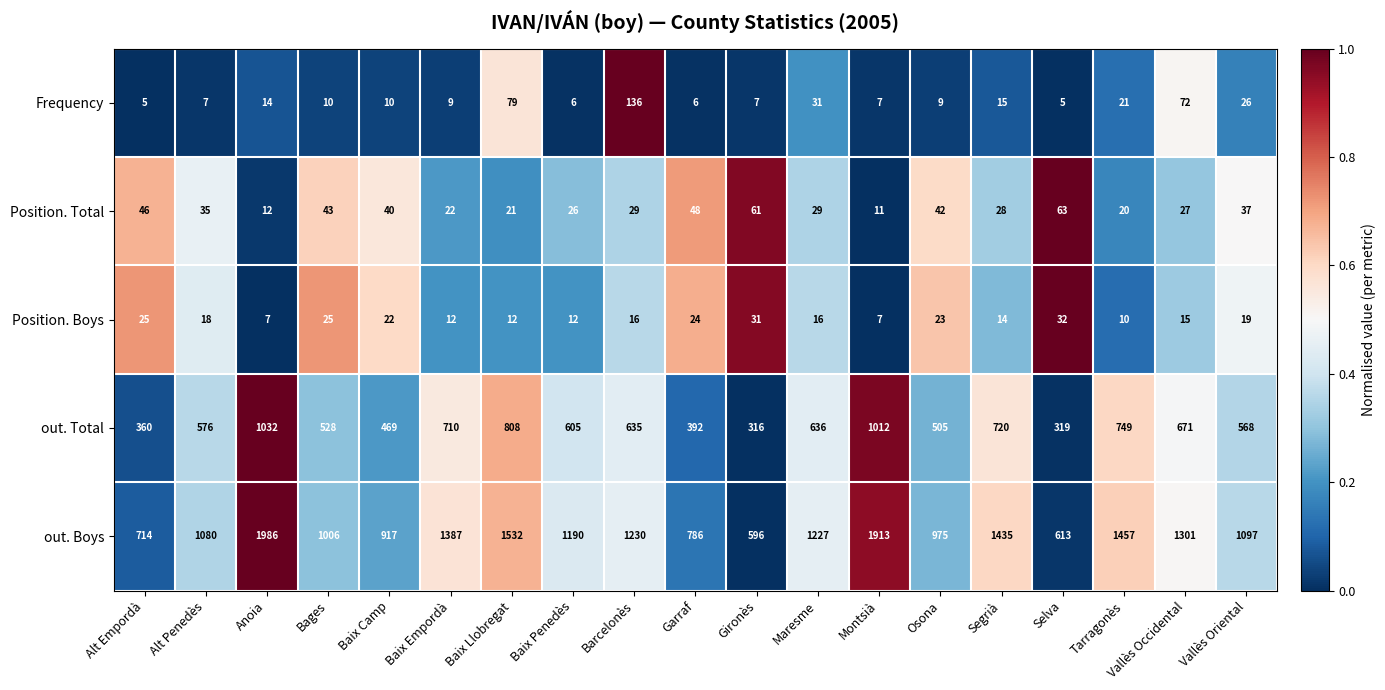

Is it true that Position. Total equals 45 at Vallès Occidental?

False